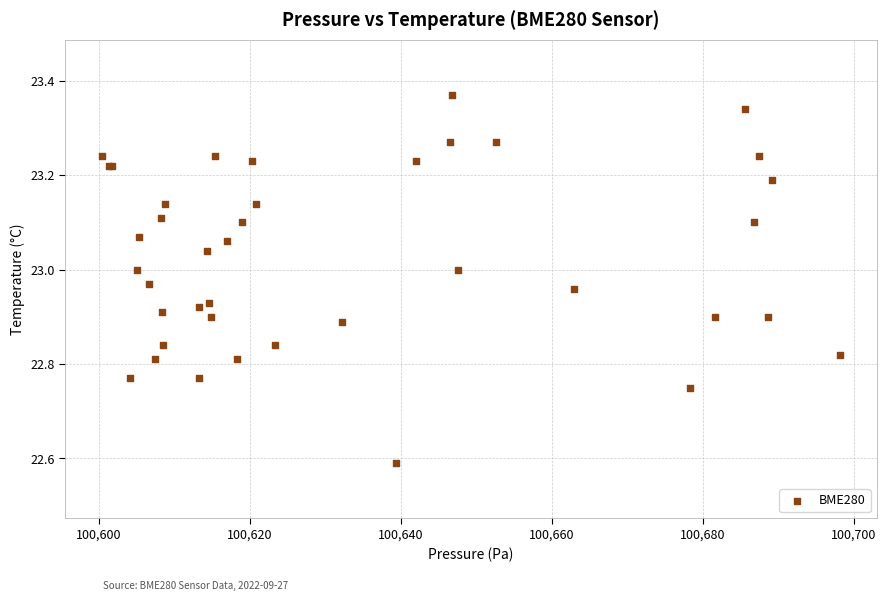

What Y value in the scatter plot is closest to 22?

22.6